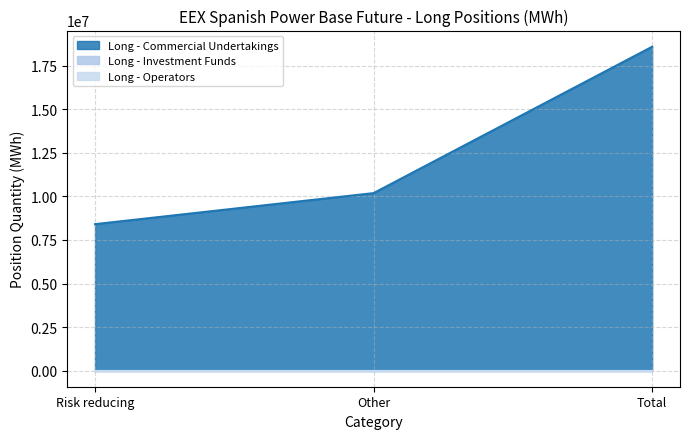

Is it true that Long - Operators equals 0 at Total?

True